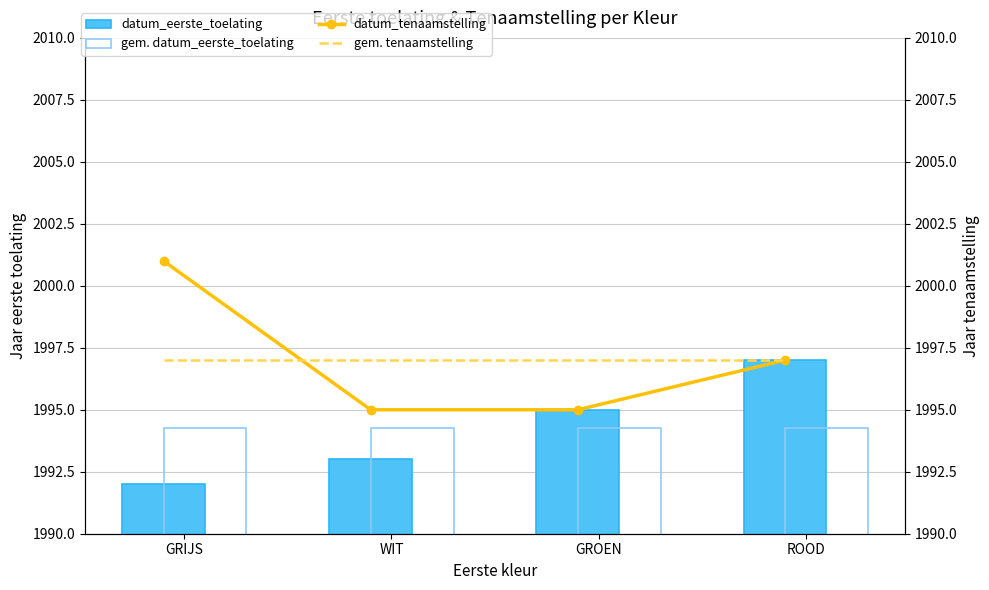

Which category has the lowest value across all series?

GRIJS